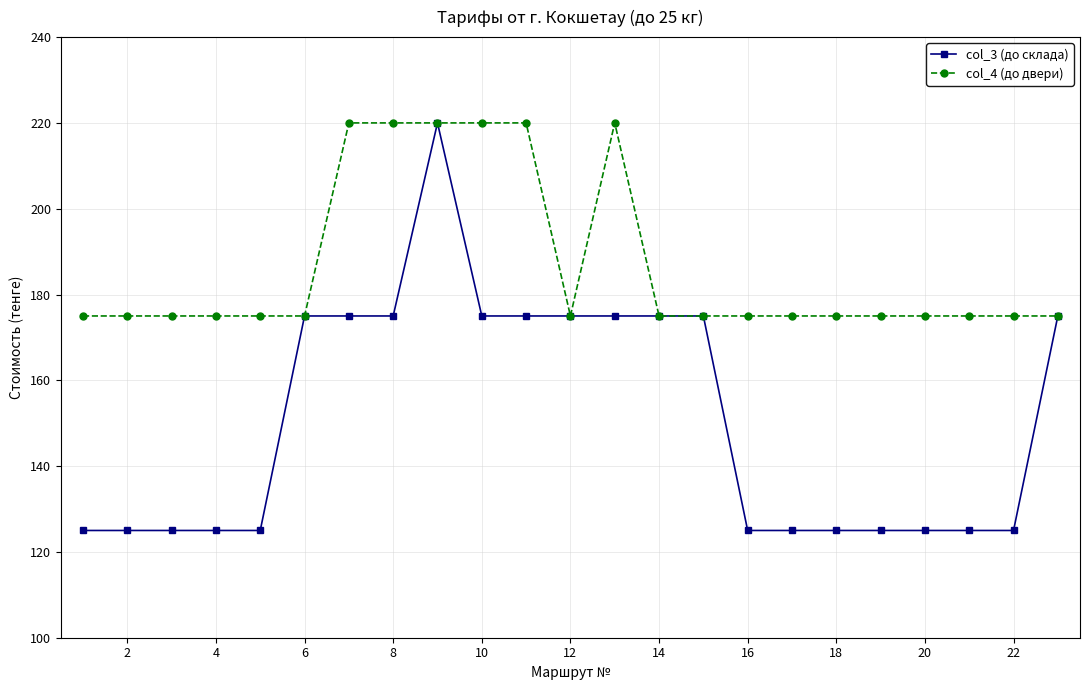

What is the lowest value of the col_4 (до двери) series?

175